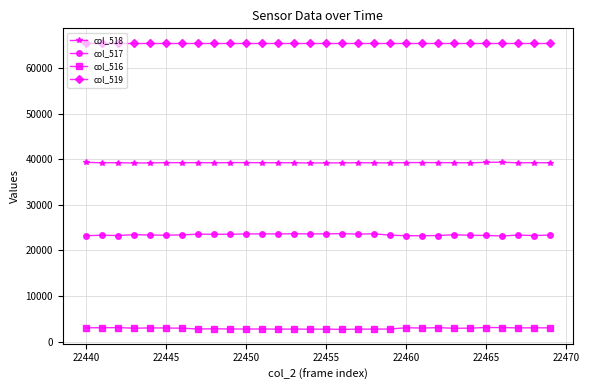

Rank the series by their average value, from highest to lowest.

col_519, col_518, col_517, col_516